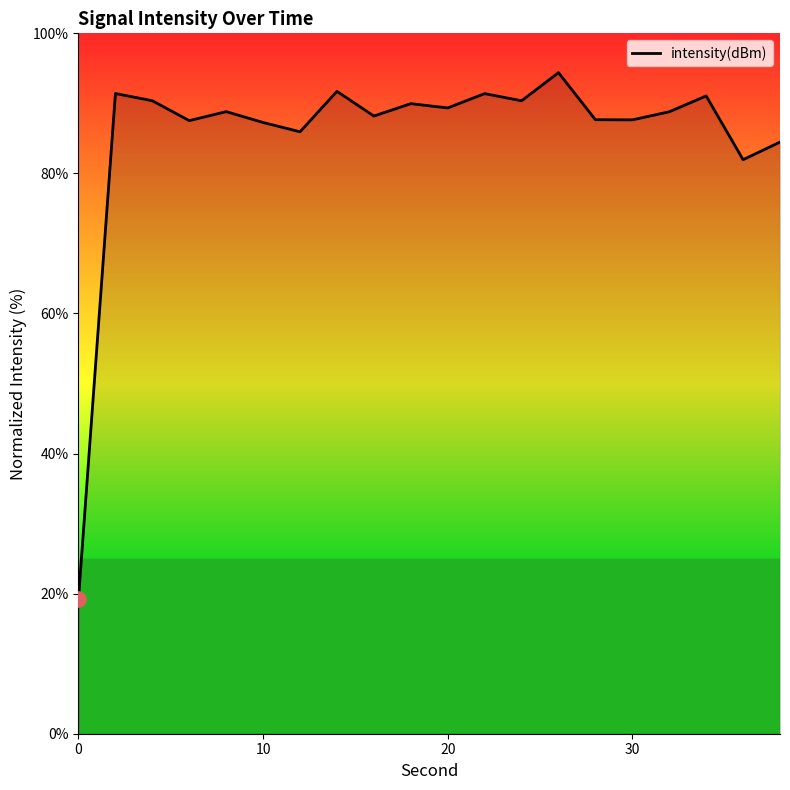

What is the maximum value shown in the chart?

94.4